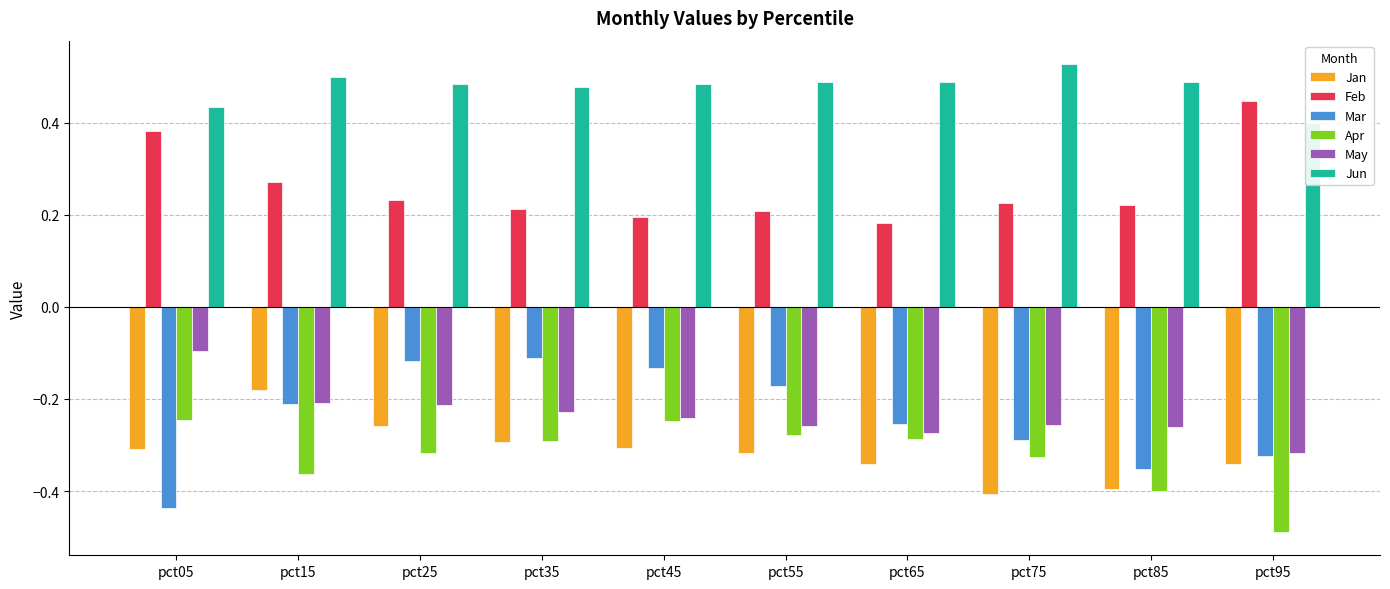

Which series has the largest range (max minus min)?

Mar